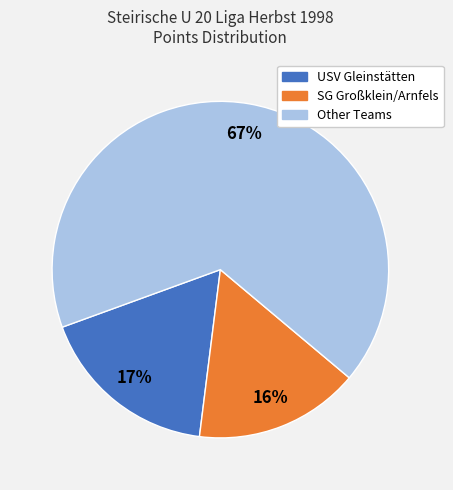

Is there any slice that represents more than half of the pie?

Yes